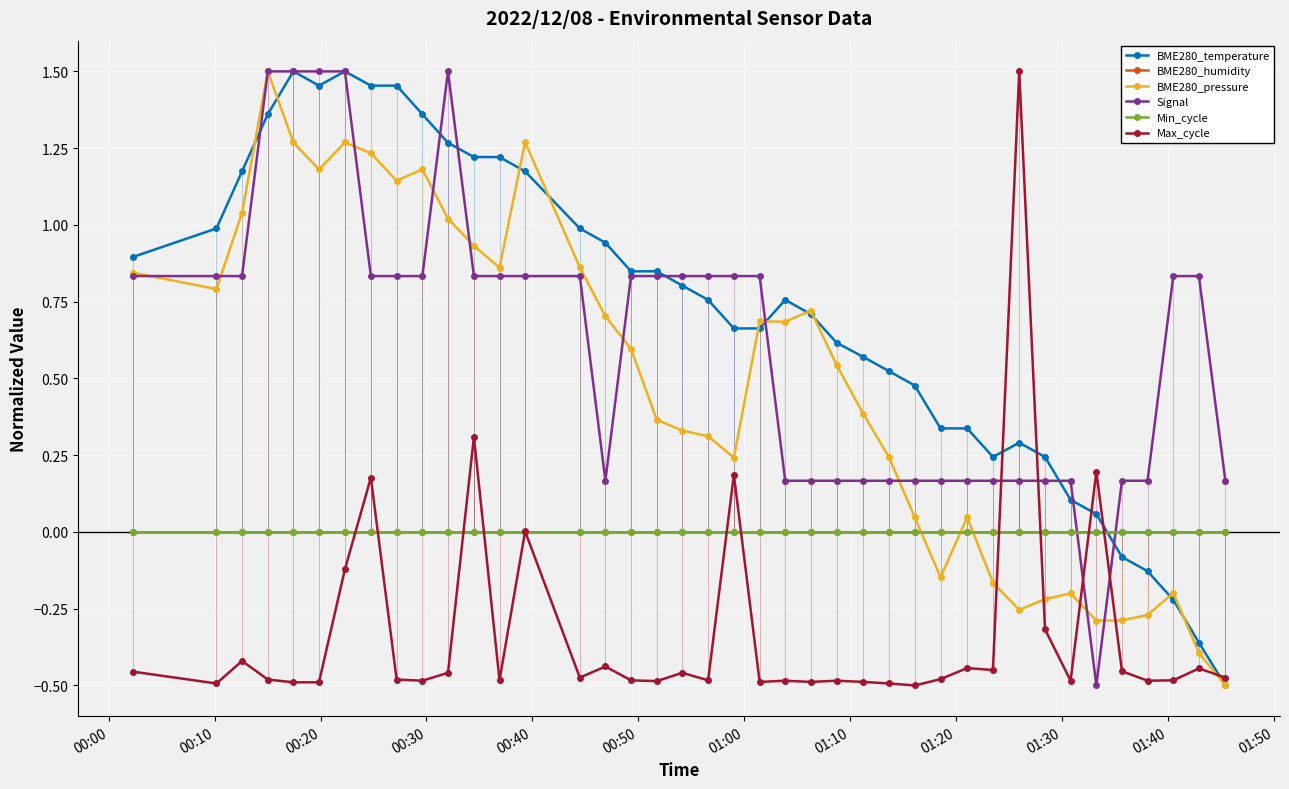

What is the sum of all Signal values?

24.7